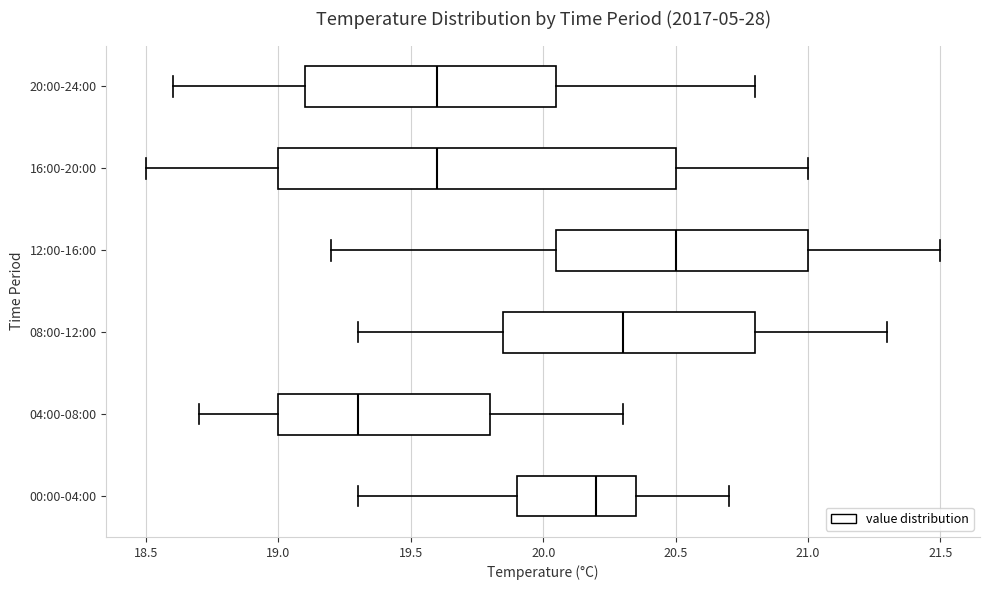

Which box's median line is the furthest to the right?

12:00-16:00